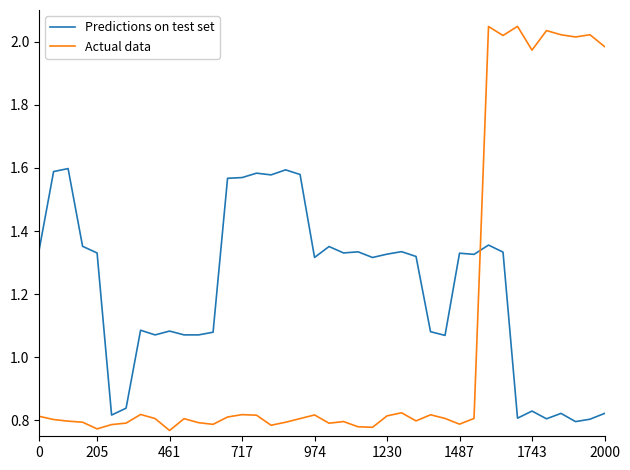

Which series has the largest range (max minus min)?

Actual data